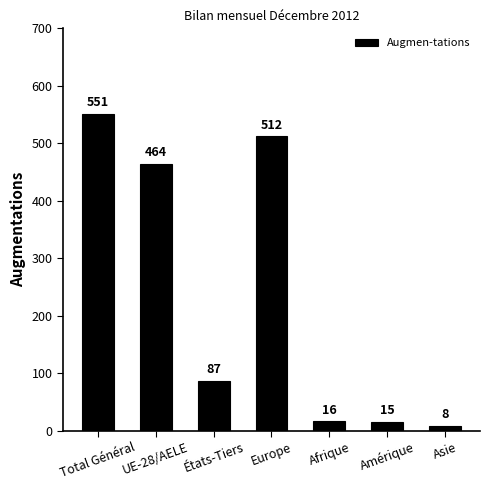

What position from the left is Amérique?

6